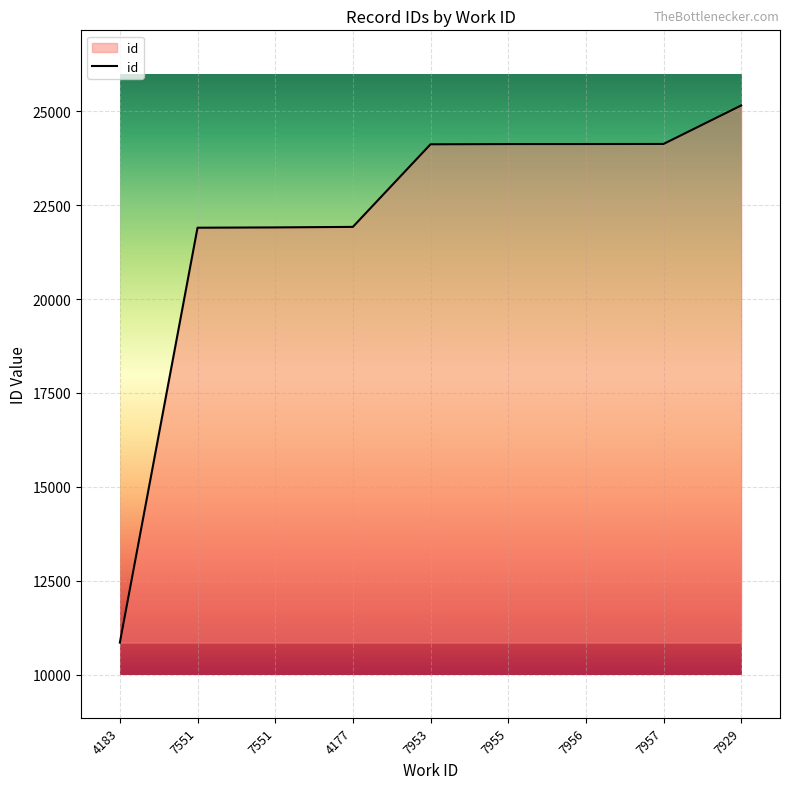

Is this an area chart (filled region under the line)?

Yes